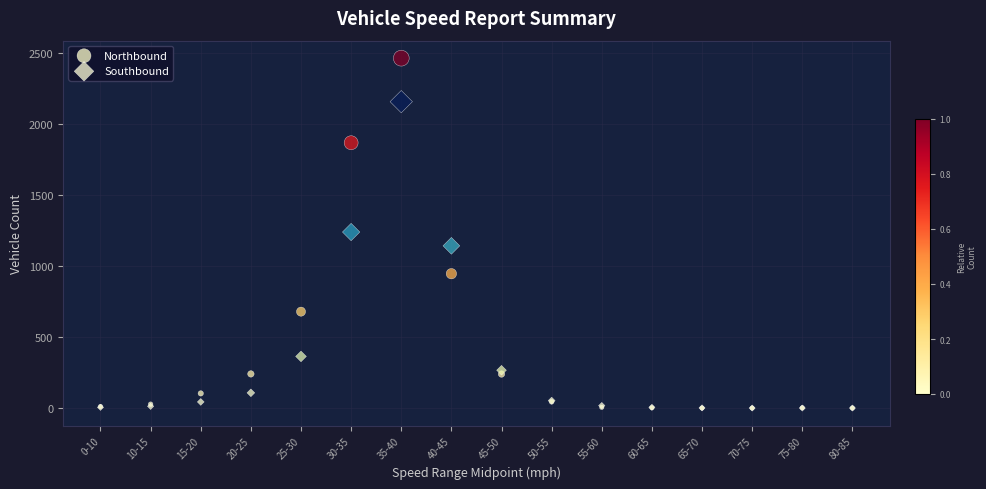

What are all the series names shown in the legend?

Northbound, Southbound